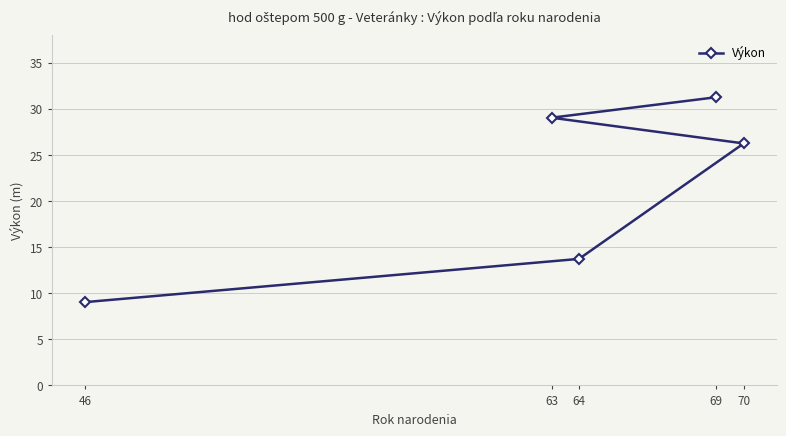

Is this an area chart (filled region under the line)?

No